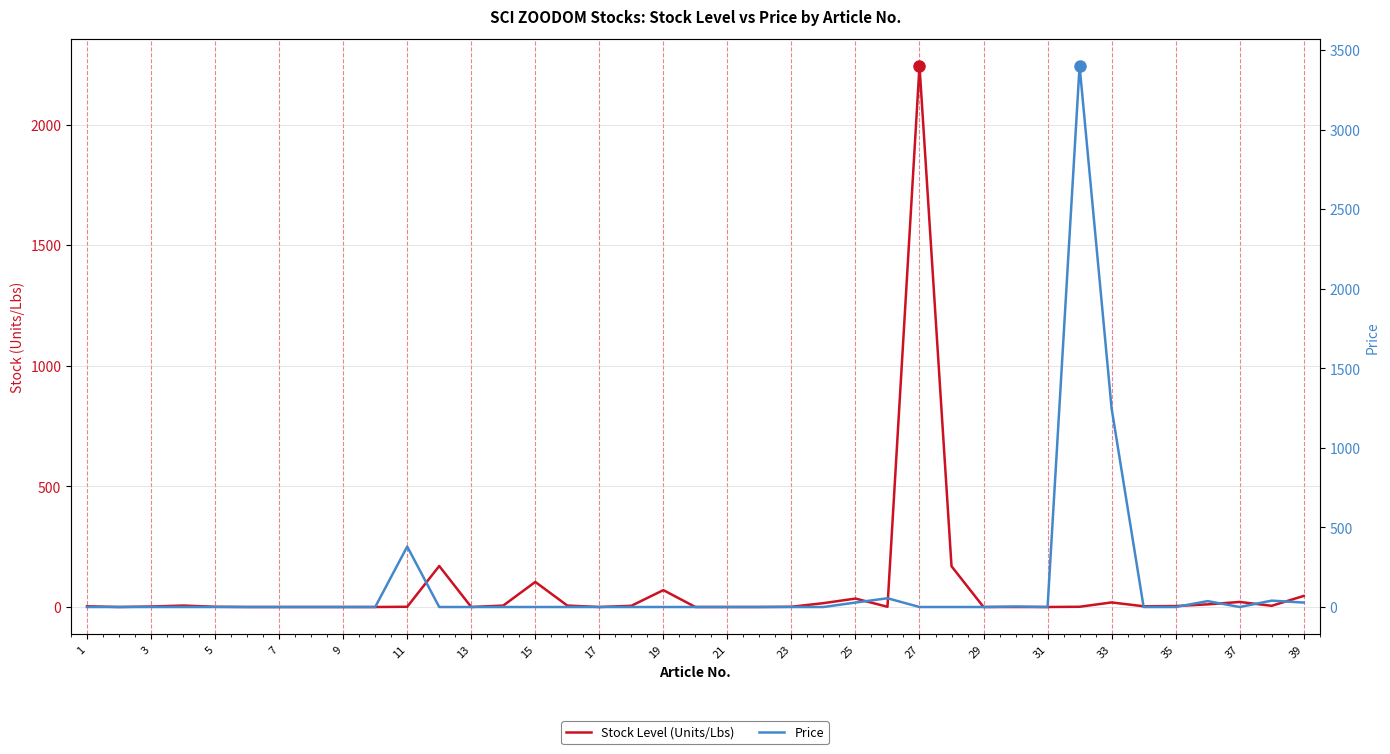

Does the chart display data point markers on the line(s)?

No